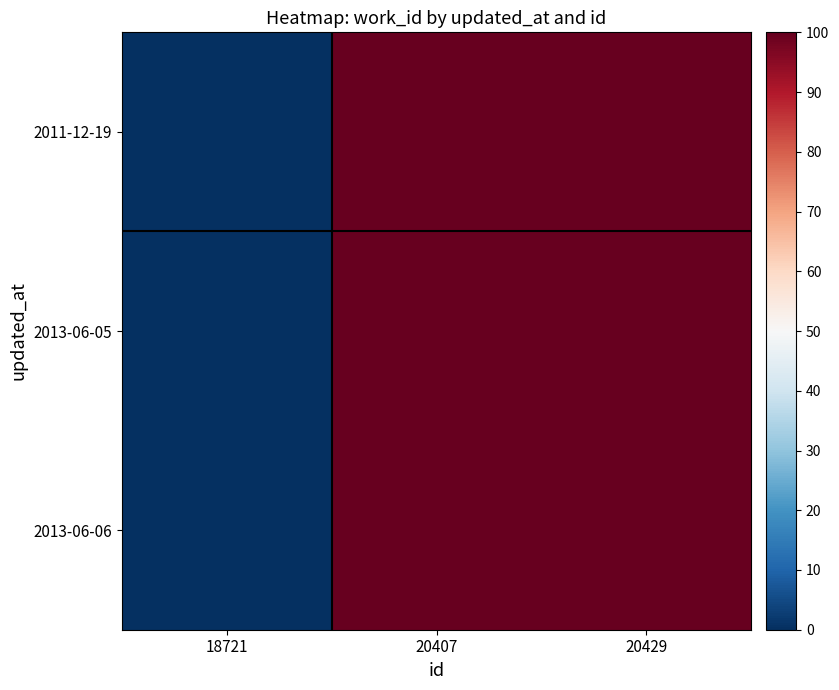

What is the greatest value displayed?

100.0